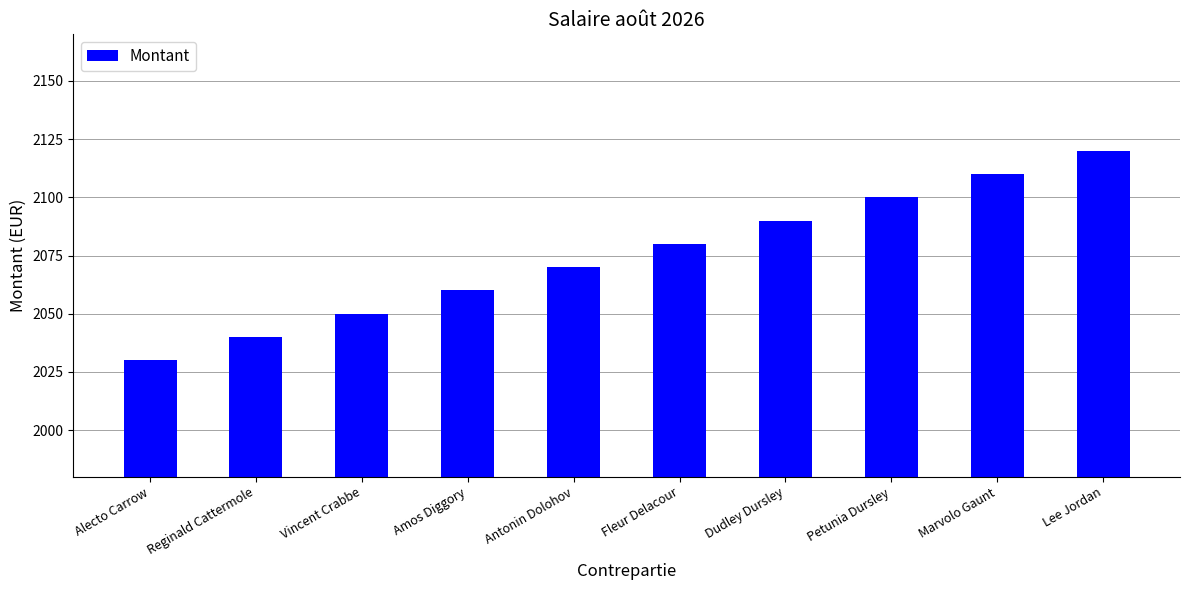

How many bars are there in total?

10